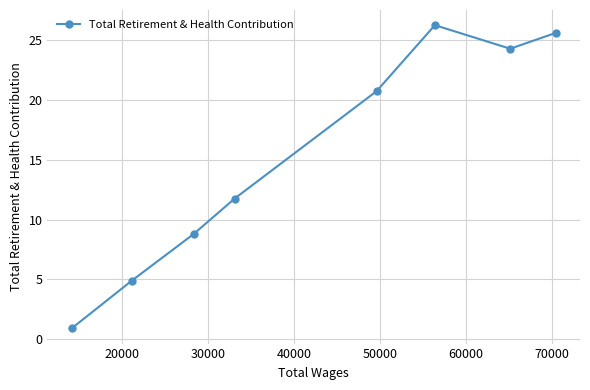

What is the smallest value displayed?

0.9